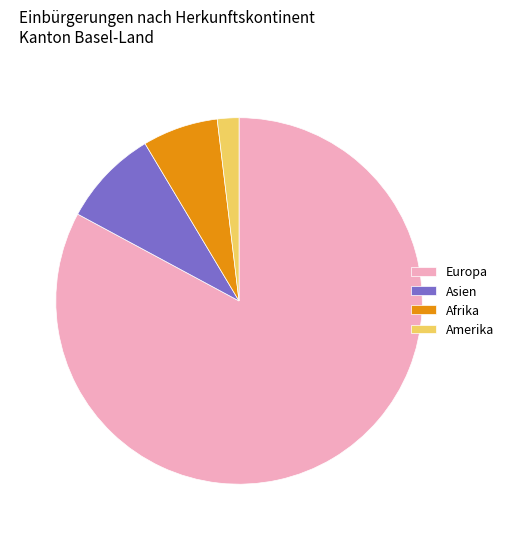

Is there any slice that represents more than half of the pie?

Yes